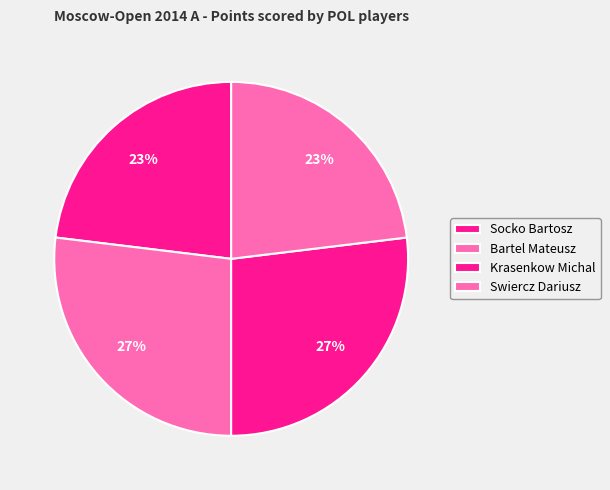

How many slices are in this pie chart?

4